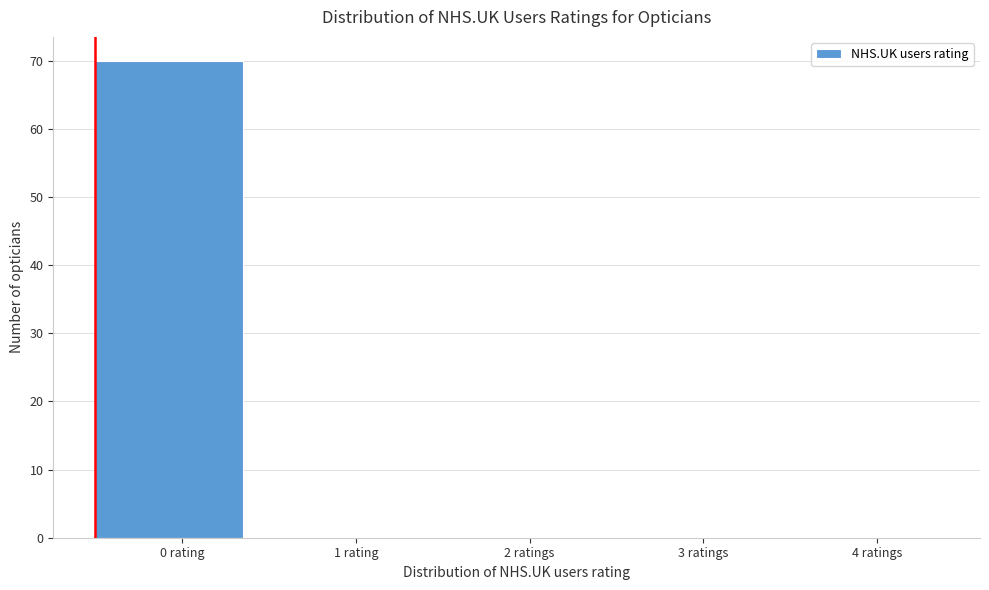

Reading left to right, extract all data points from this chart.

0 rating=70	1 rating=0	2 ratings=0	3 ratings=0	4 ratings=0